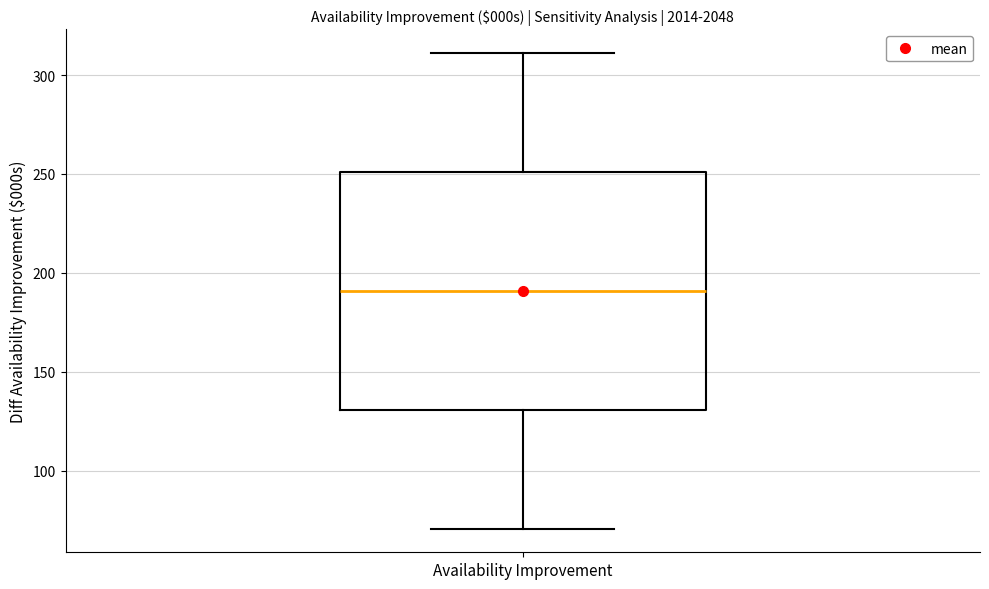

Where is the upper edge of the box for Availability Improvement on the y-axis? The values are not printed on the chart, so give them approximately, as read against the axis.

250